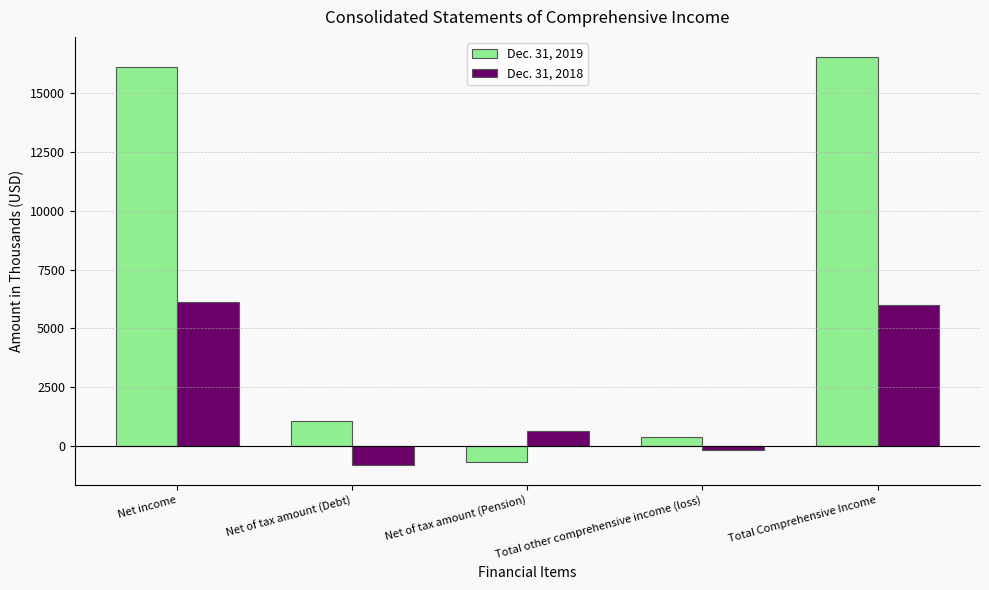

At which label does Dec. 31, 2019 reach its minimum?

Net of tax amount (Pension)